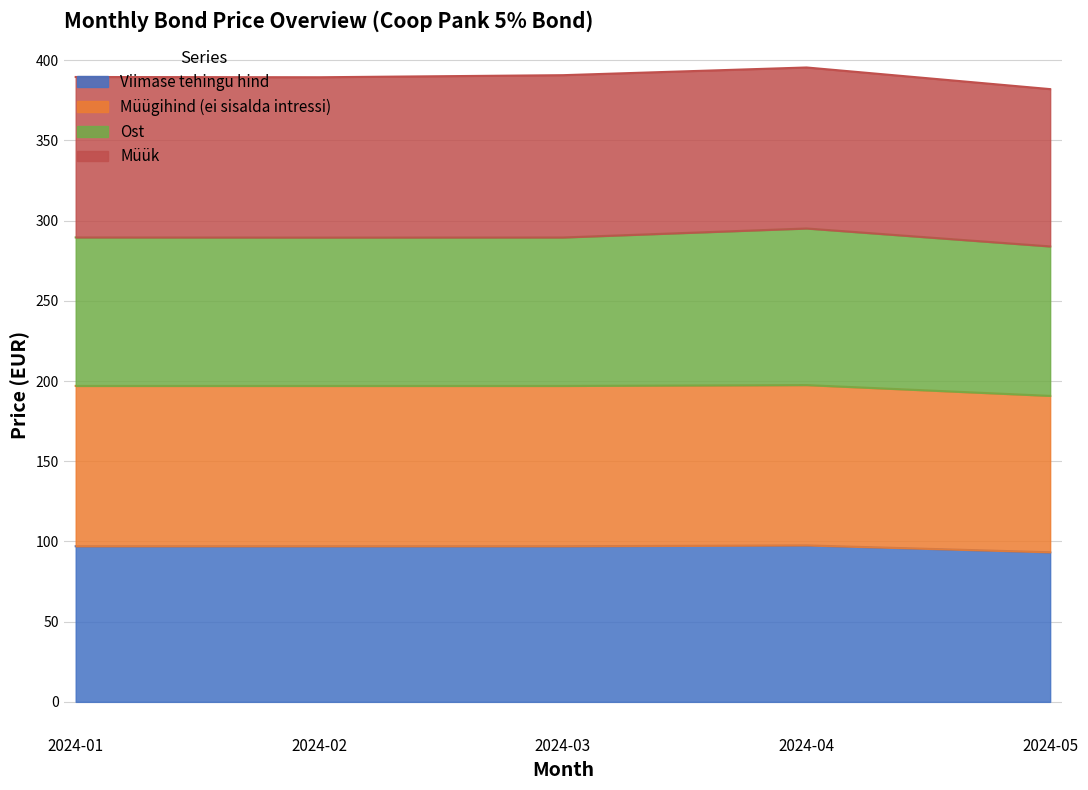

The value of Viimase tehingu hind at 2024-03 is 36.2. True or false?

False